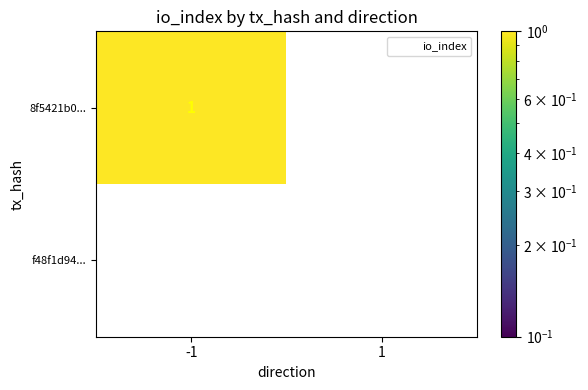

Is the value of 8f5421b0... at -1 greater than the value of f48f1d94... at -1?

Yes